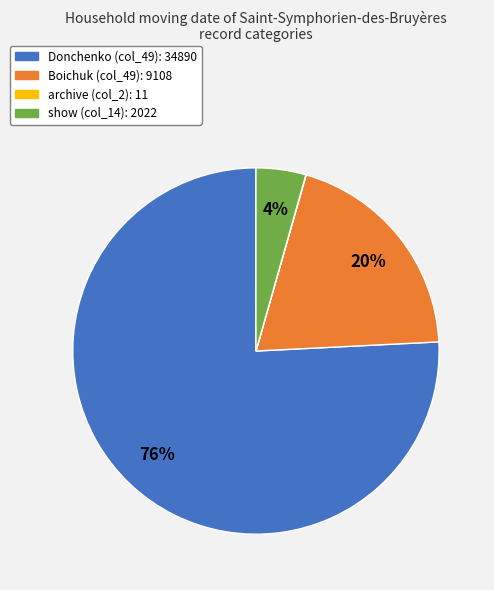

What percentage is the Donchenko slice, to the nearest percent?

76%